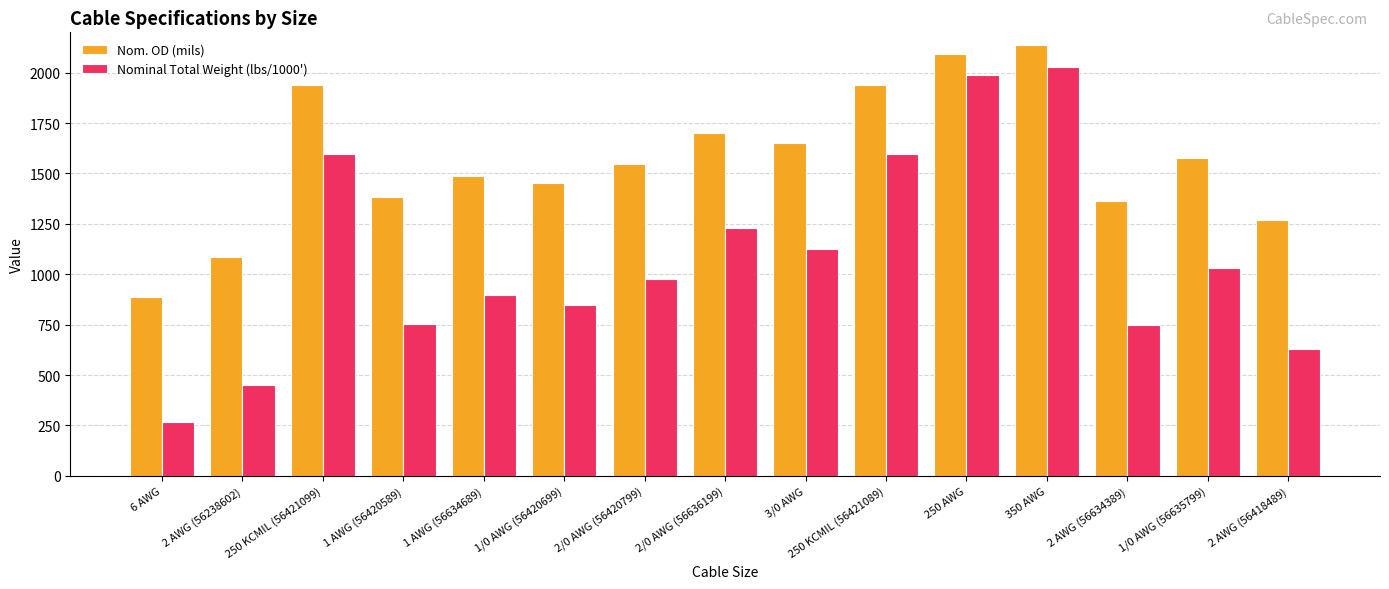

What are all the series names shown in the legend?

Nom. OD (mils), Nominal Total Weight (lbs/1000')